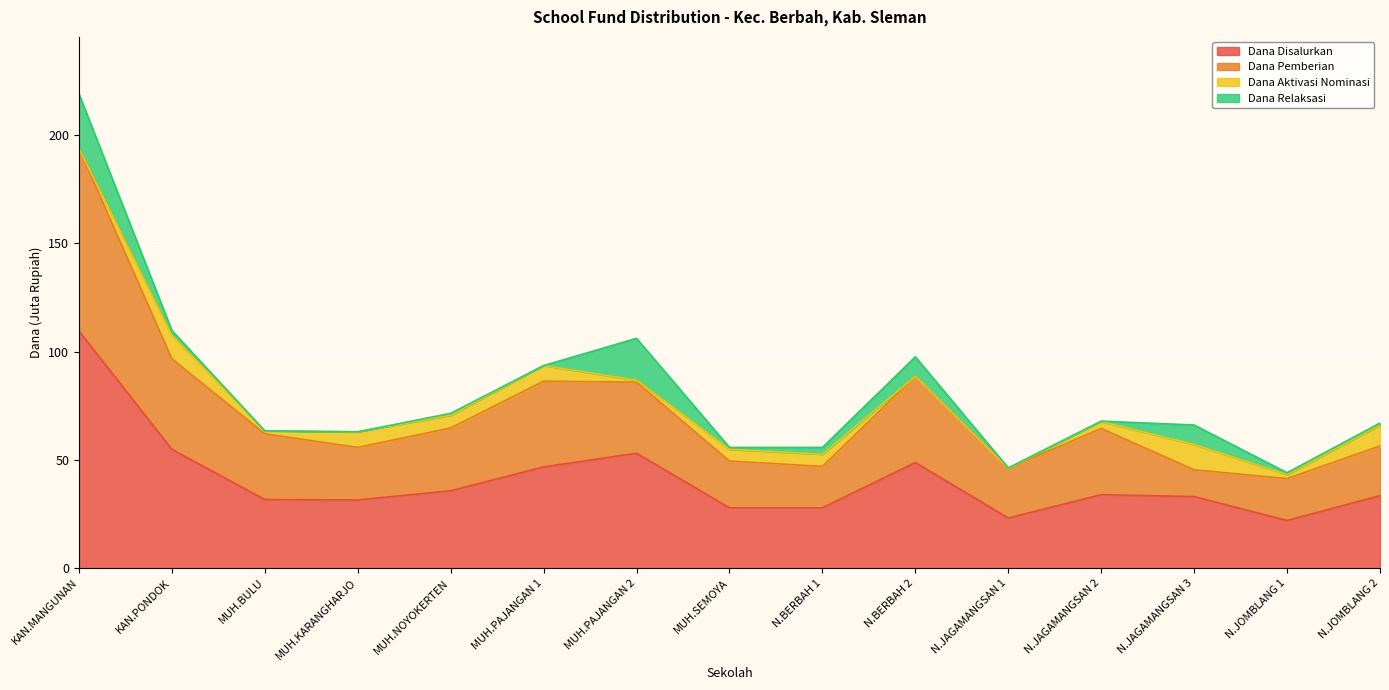

Which category has the highest value in the Dana Disalurkan series?

KAN.MANGUNAN